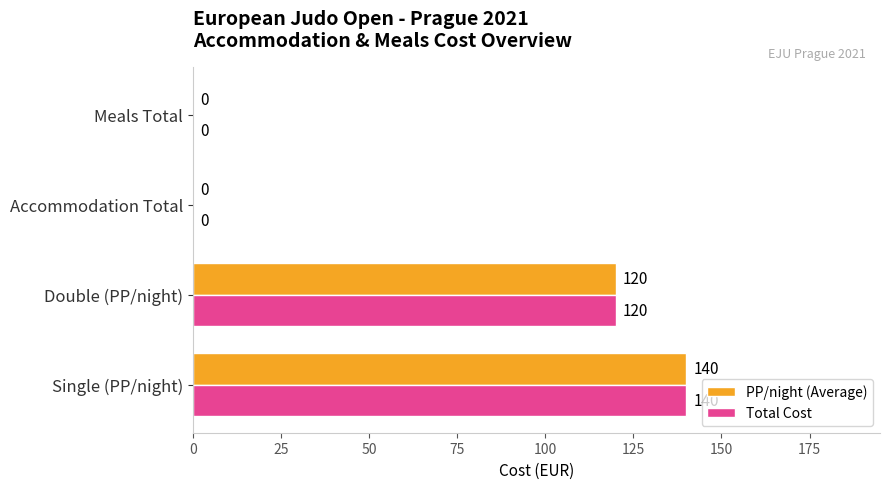

How many data points does each series have?

4